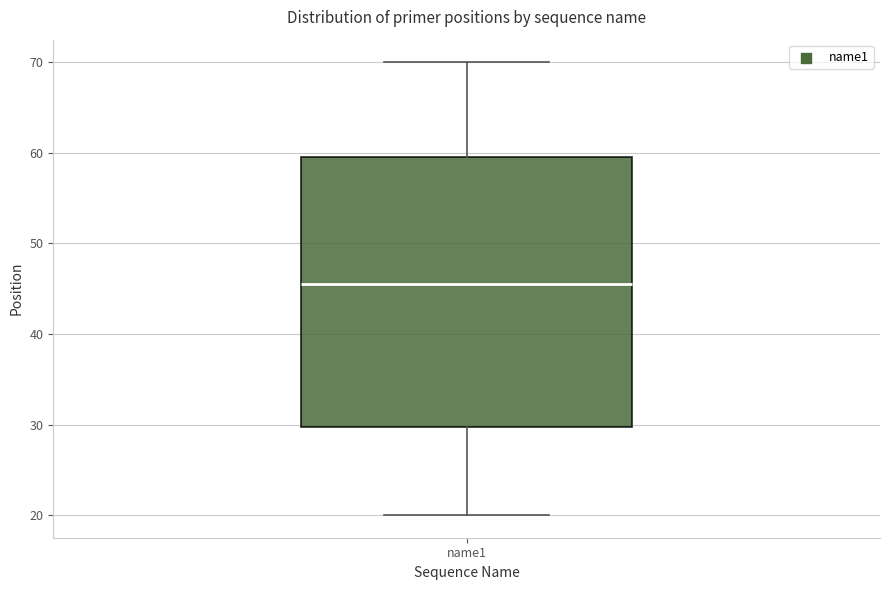

Where is the upper edge of the box for name1 on the y-axis? The values are not printed on the chart, so give them approximately, as read against the axis.

60